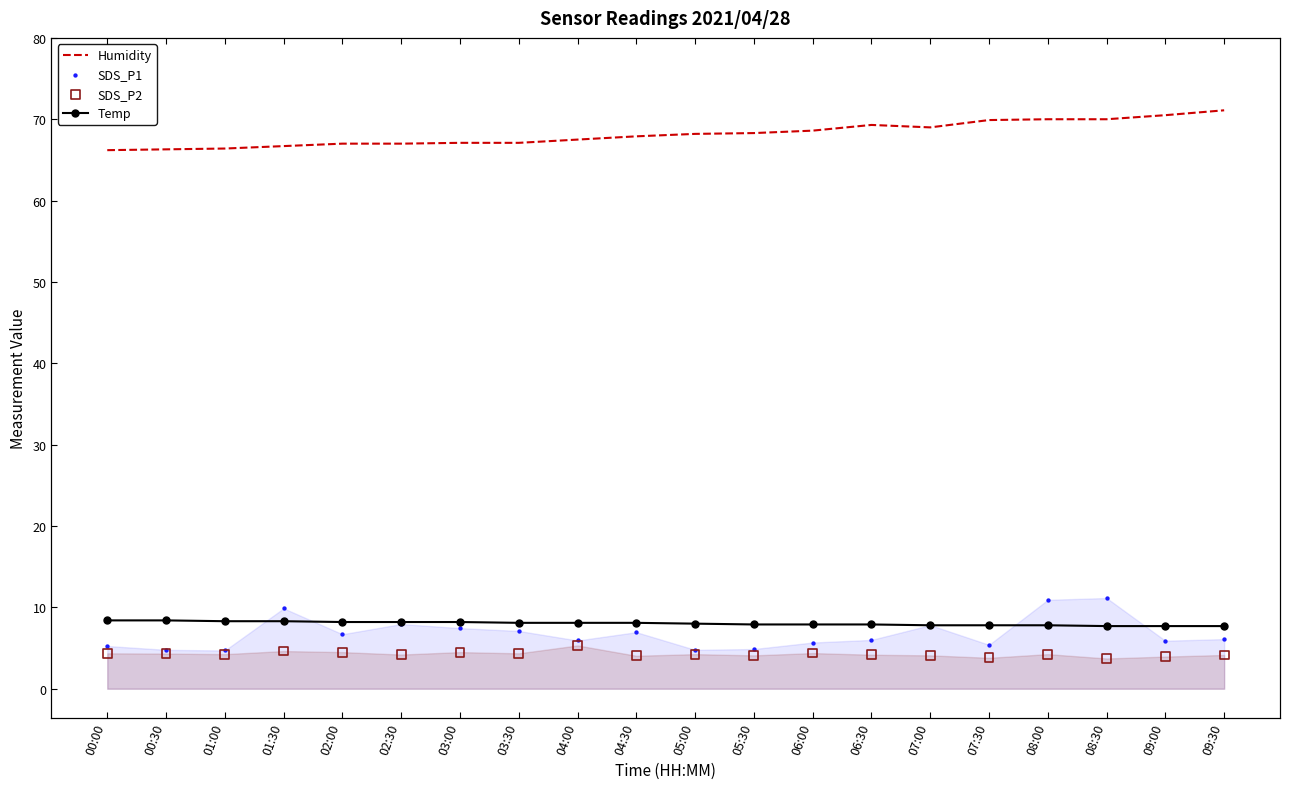

Which series contains the lowest Y value?

SDS_P2